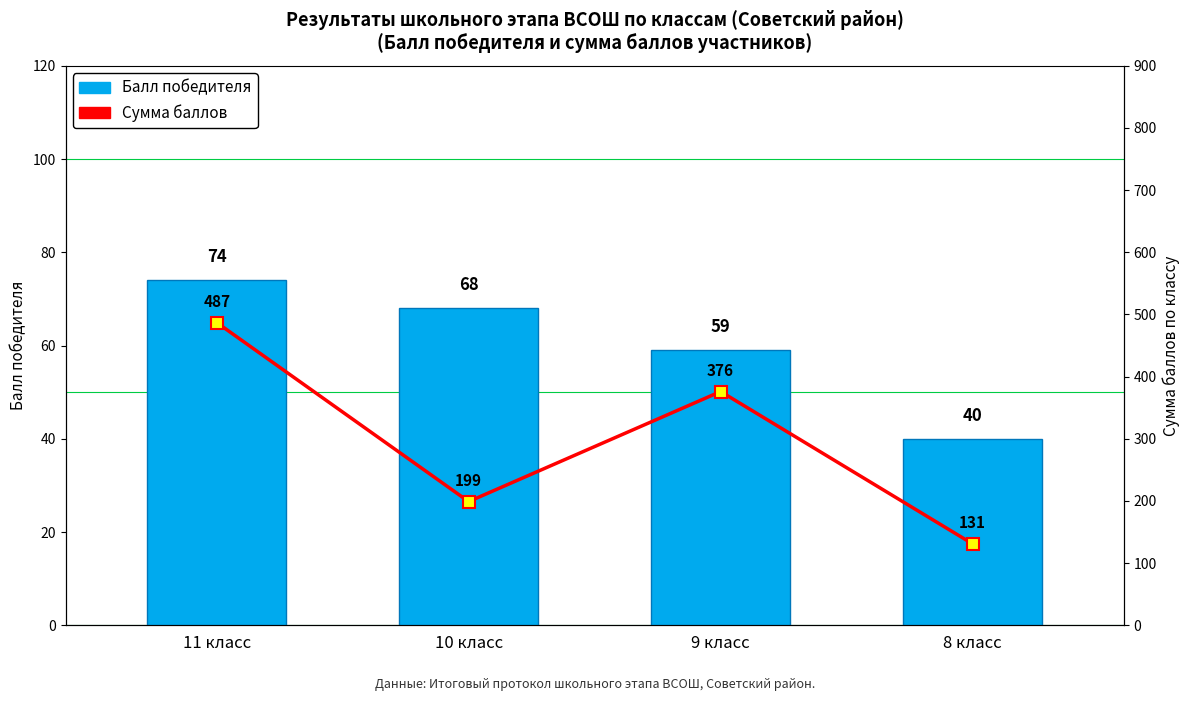

What is the spread (max minus min) of values at 9 класс?

317